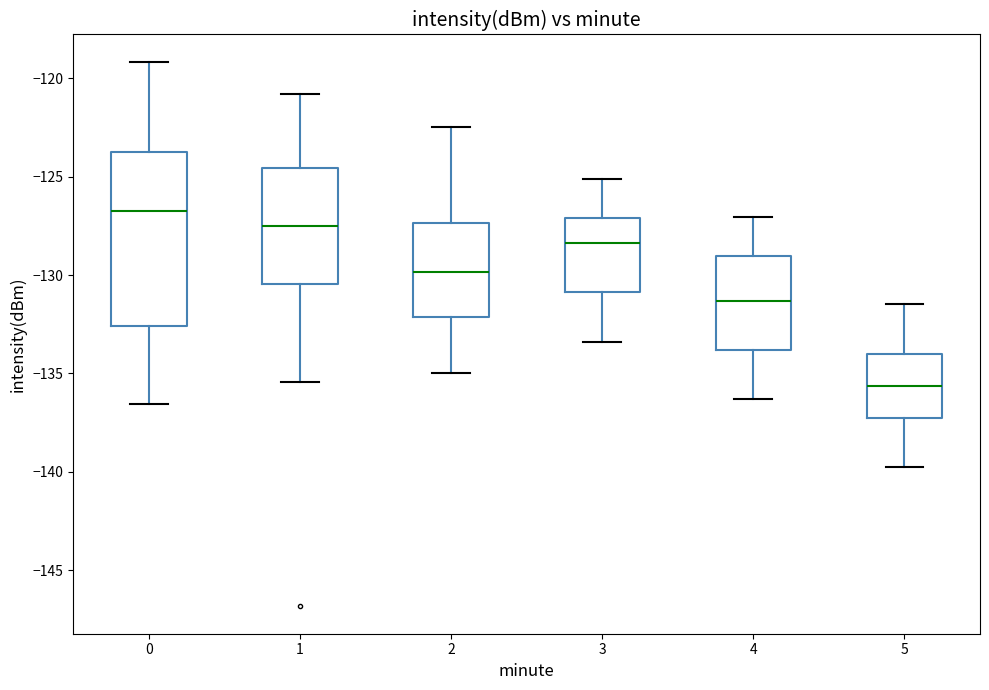

Reading left to right, transcribe this box plot: for each box, give where its median line is, the range the box spans, and where its two whiskers end, as read against the y-axis. The values are not printed on the chart, so give them approximately, as read against the axis.

0: median -126.5, box -132.5 to -124.0, whiskers -136.5 to -119.0
1: median -127.5, box -130.5 to -124.5, whiskers -135.5 to -121.0
2: median -130.0, box -132.0 to -127.5, whiskers -135.0 to -122.5
3: median -128.5, box -131.0 to -127.0, whiskers -133.5 to -125.0
4: median -131.5, box -134.0 to -129.0, whiskers -136.5 to -127.0
5: median -135.5, box -137.5 to -134.0, whiskers -140.0 to -131.5